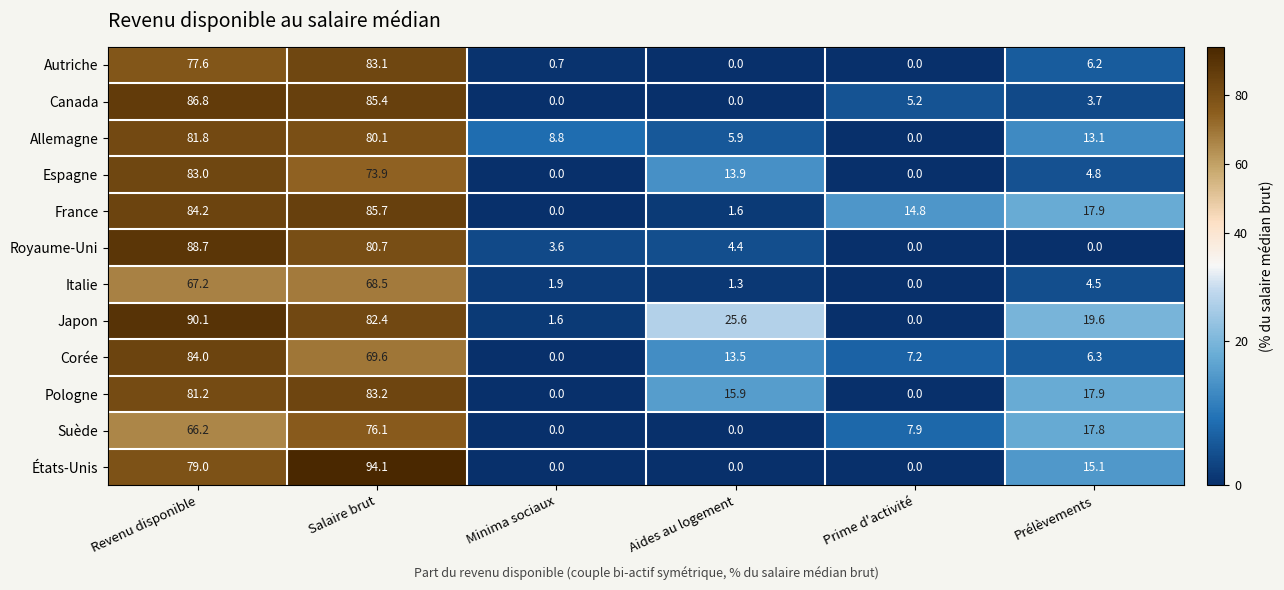

At which category is the sum across all series the highest?

Revenu disponible